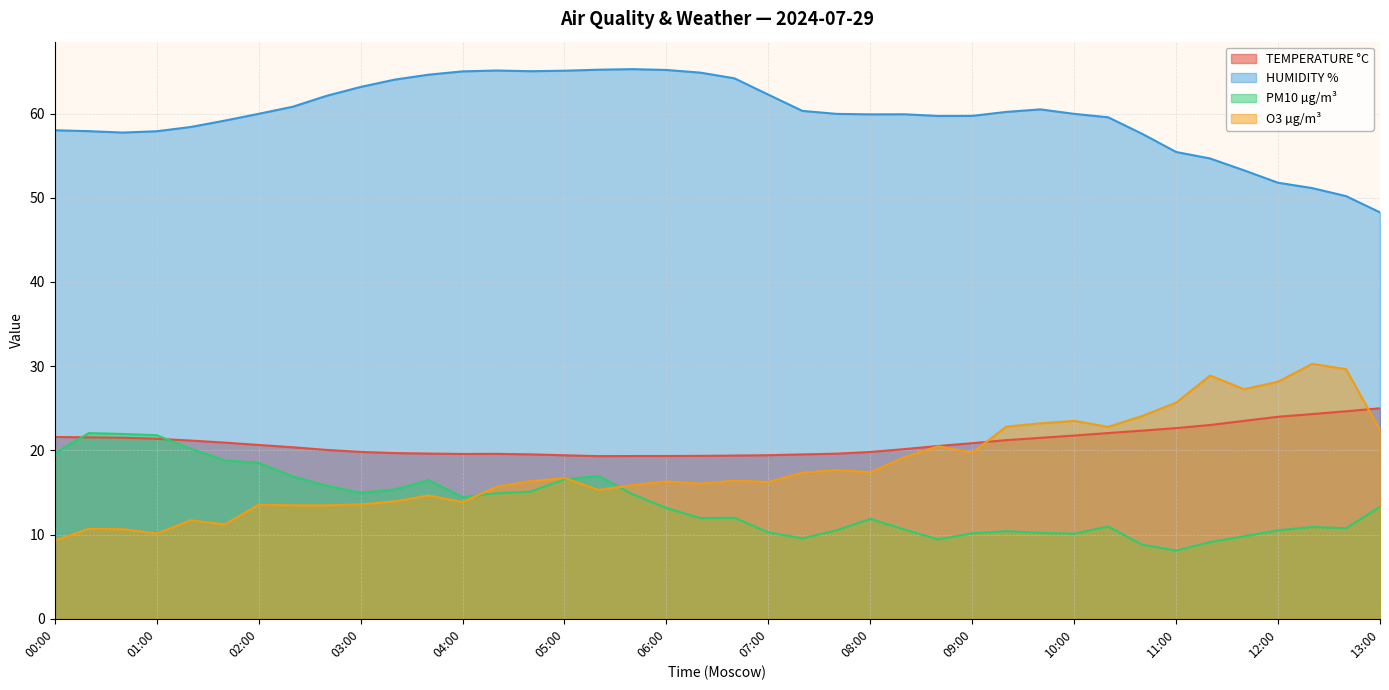

Which has a higher value, 00:40 or 02:00?

00:40